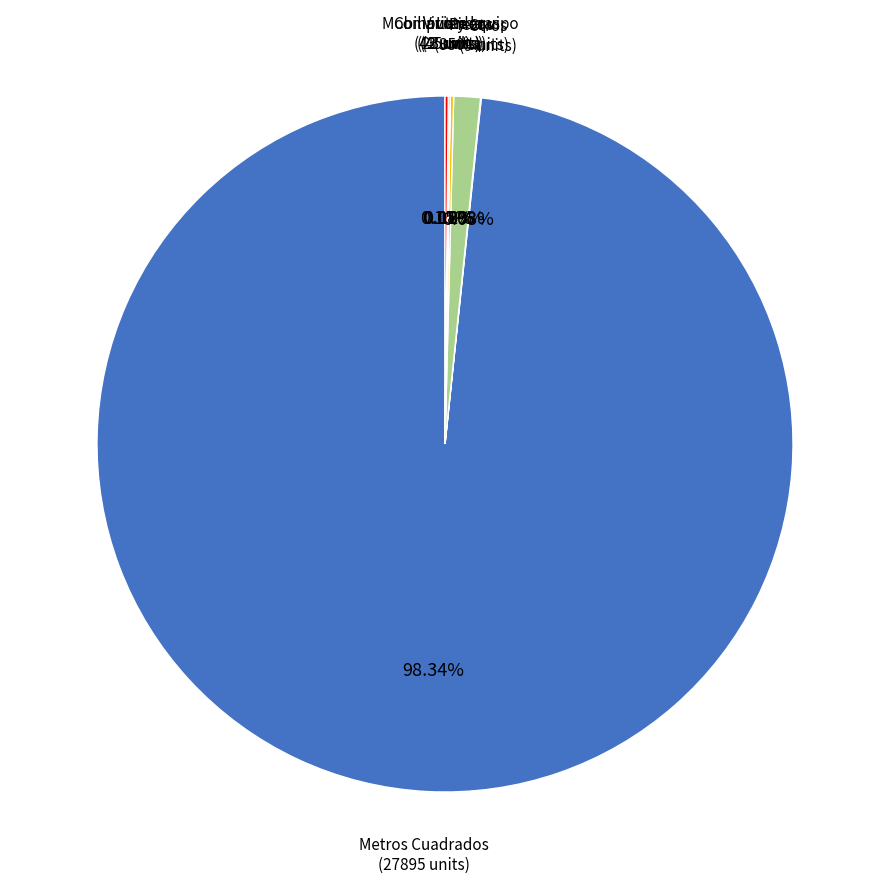

Is there any slice that represents more than half of the pie?

Yes